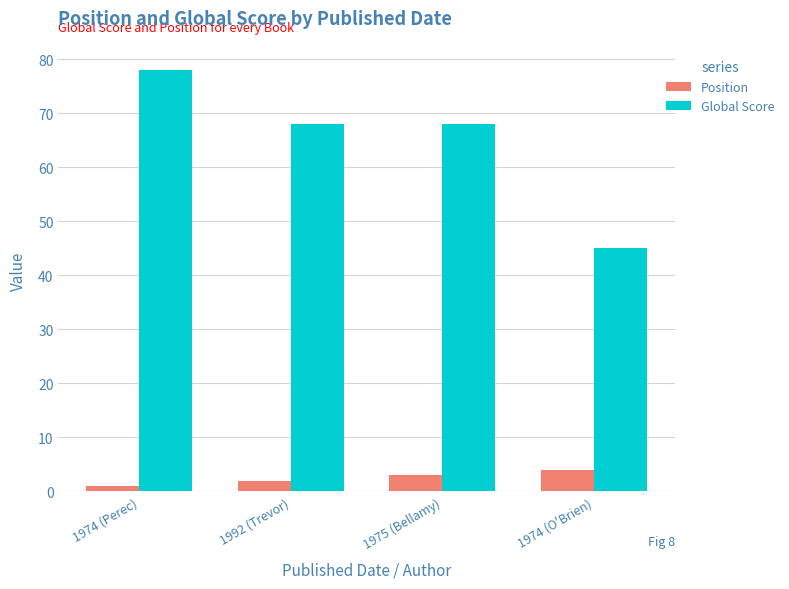

Reading left to right, what are all the values shown in this chart?

Position: 1974 (Perec)=1	1992 (Trevor)=2	1975 (Bellamy)=3	1974 (O'Brien)=4
Global Score: 1974 (Perec)=78	1992 (Trevor)=68	1975 (Bellamy)=68	1974 (O'Brien)=45